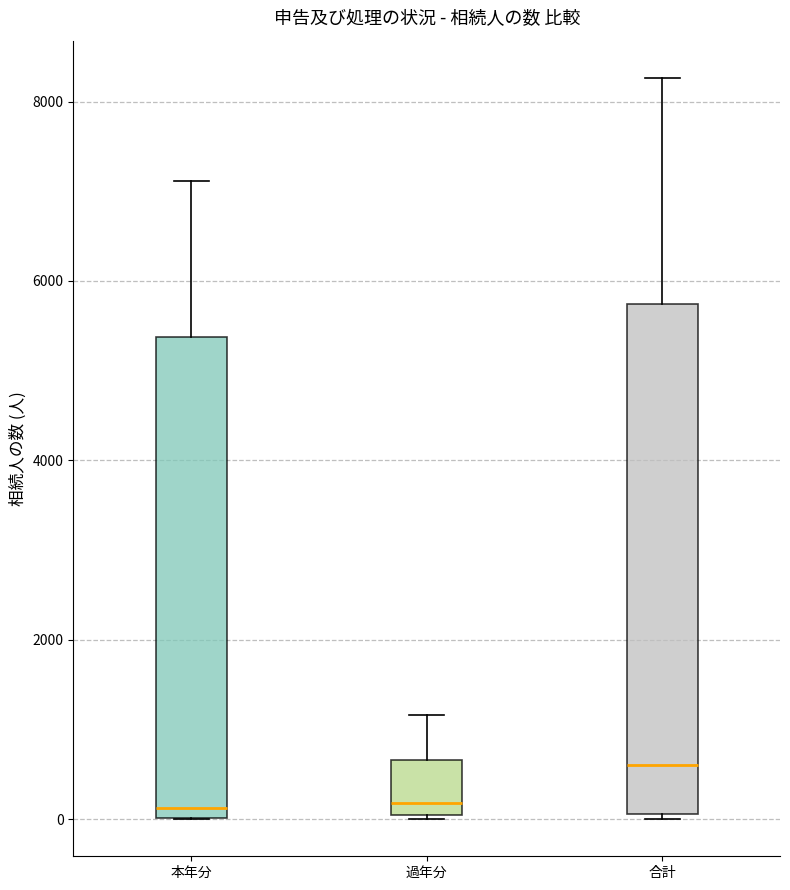

Which box has the highest median line?

合計